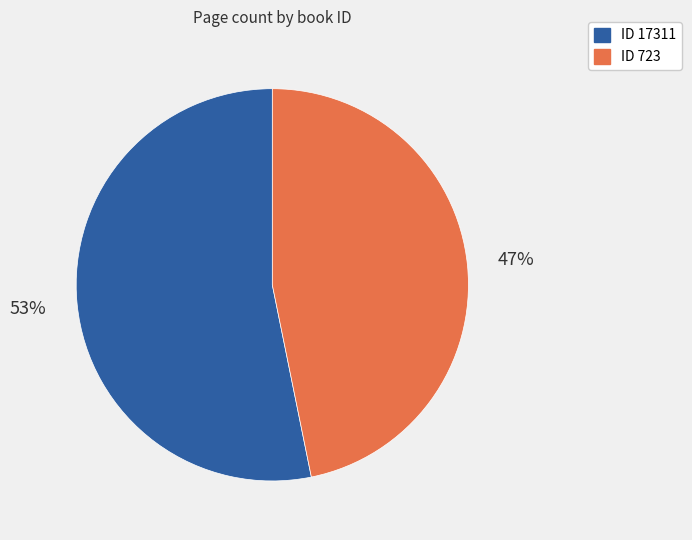

Count the number of slices in the pie.

2